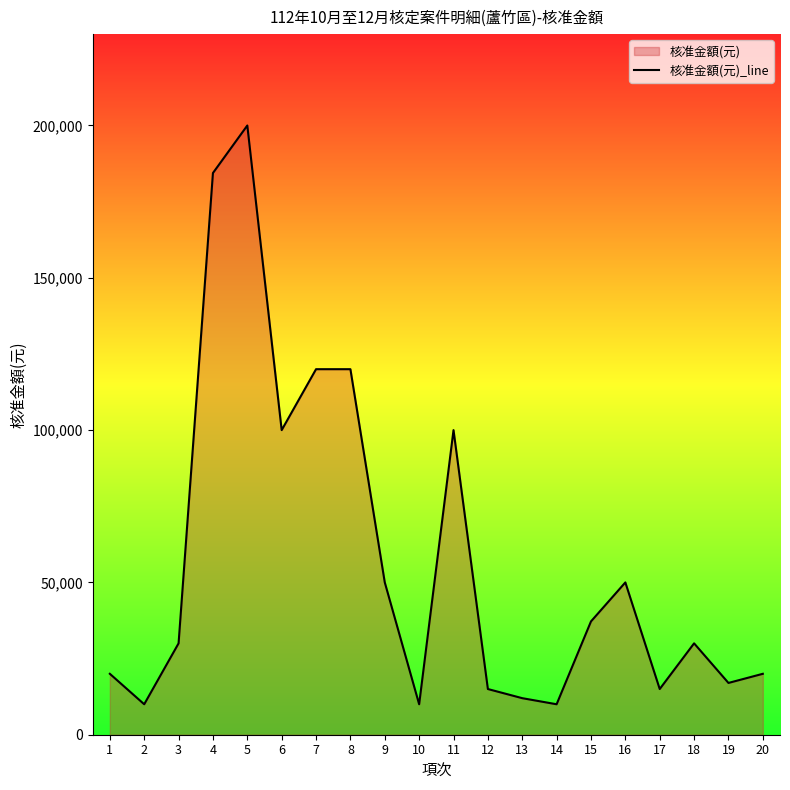

What is the difference between the second highest and second lowest values?

174400